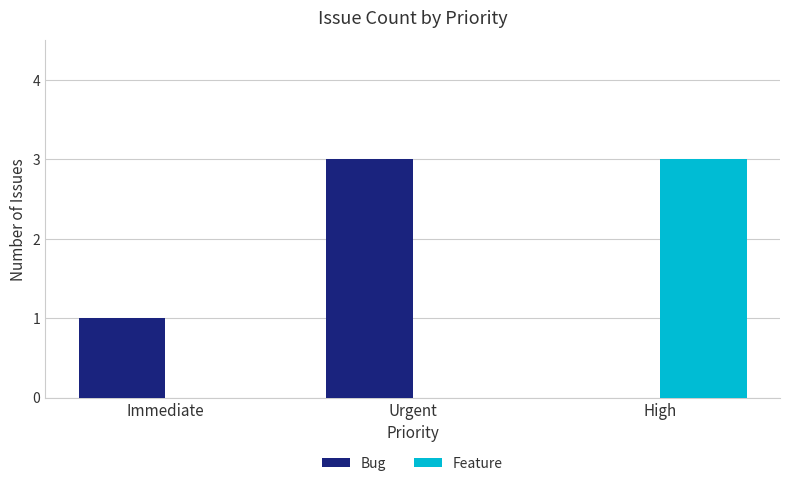

What is the greatest value displayed?

3